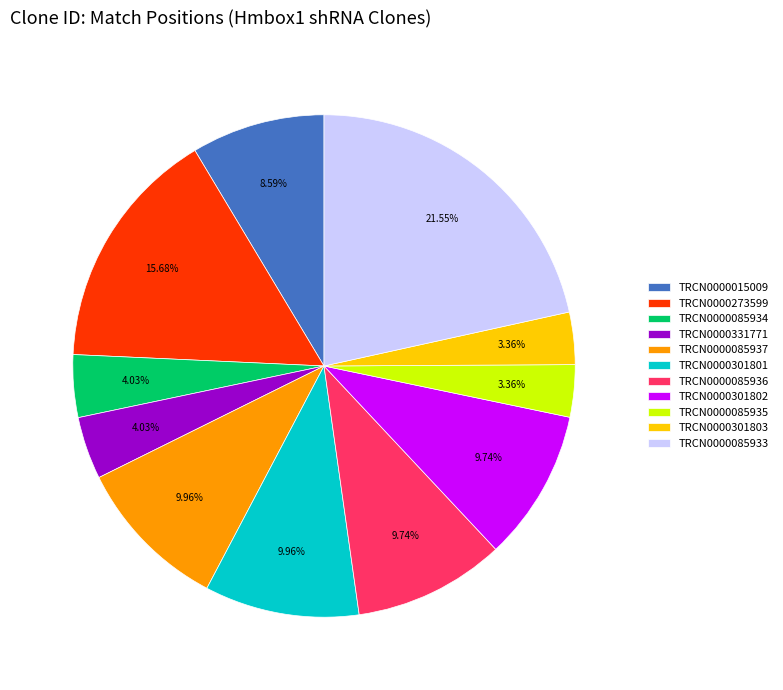

Is it true that TRCN0000301803 is 3% of the pie?

True